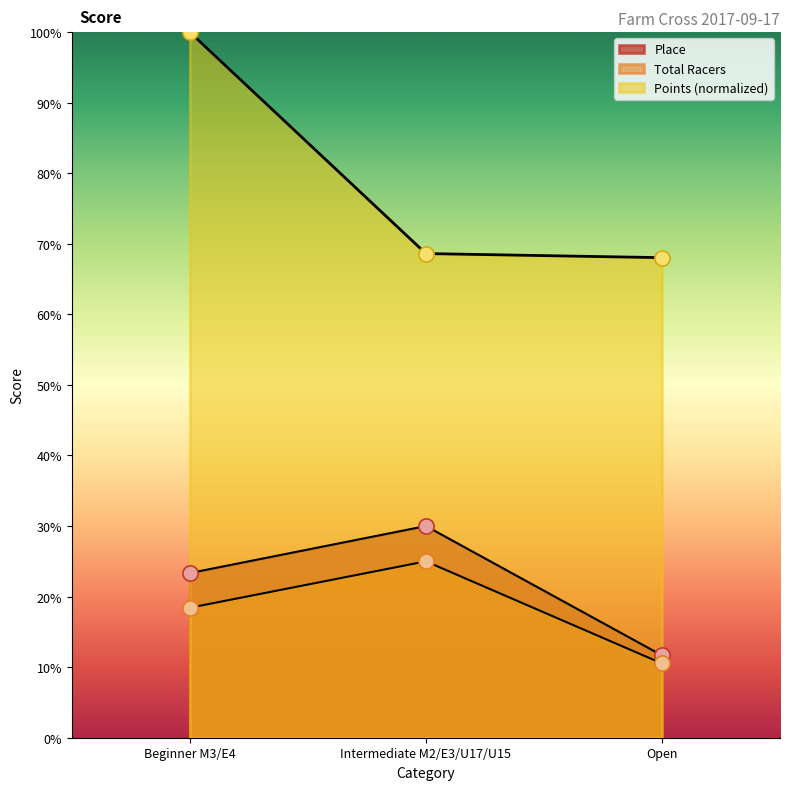

Which series has the largest total across all categories?

Points